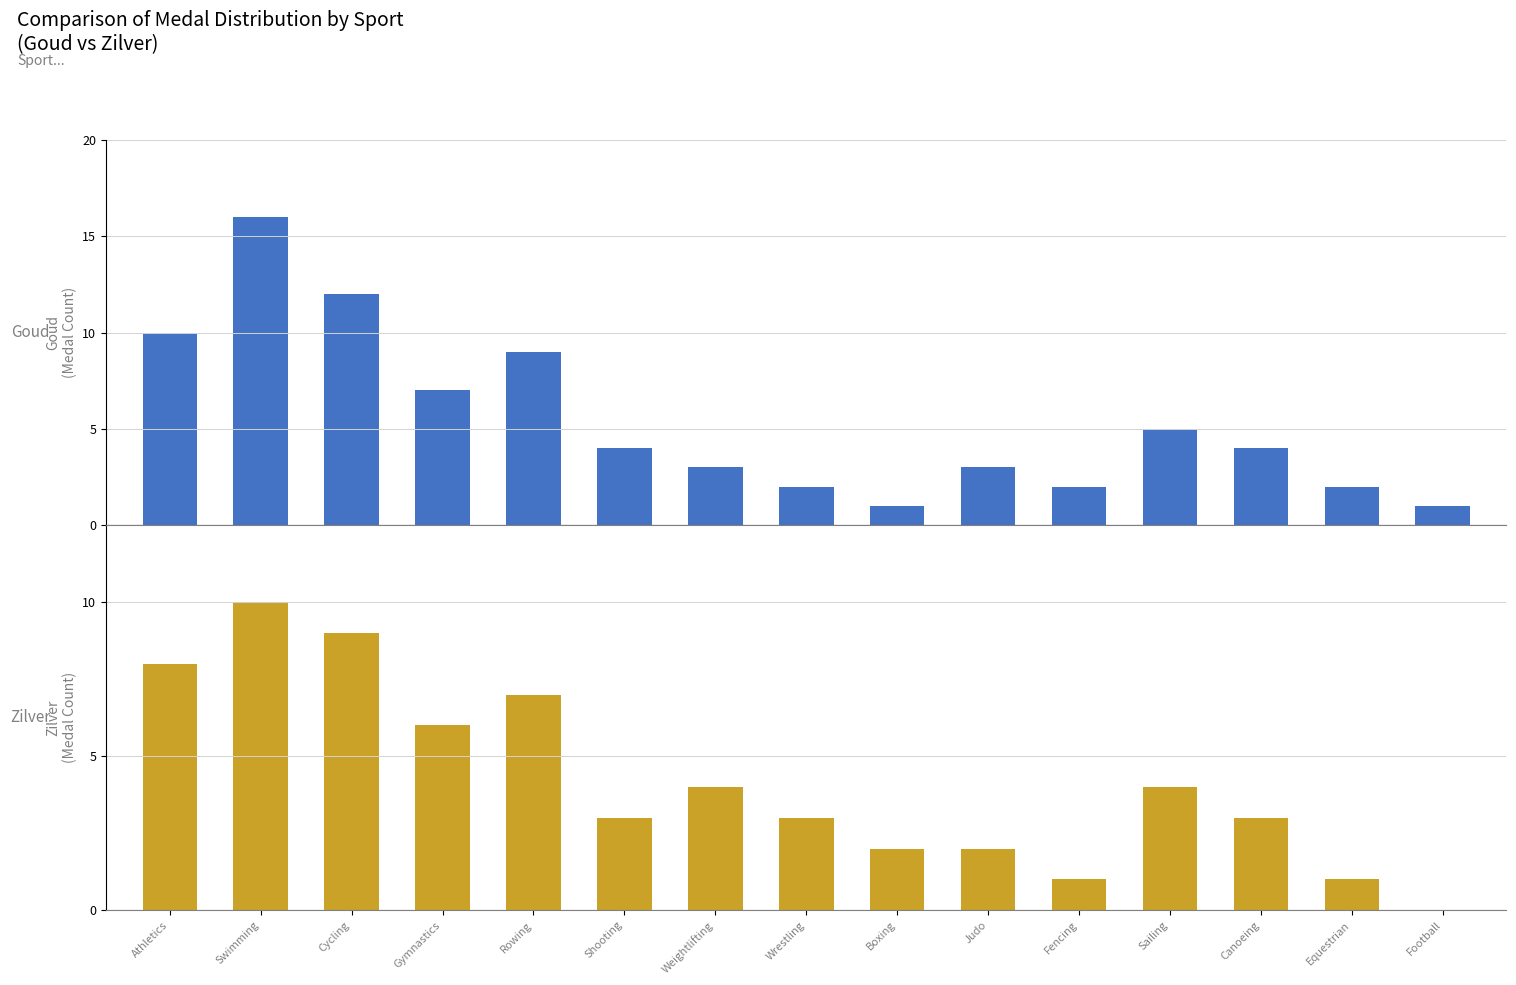

True or false: Goud has a value of 3 at Fencing.

False